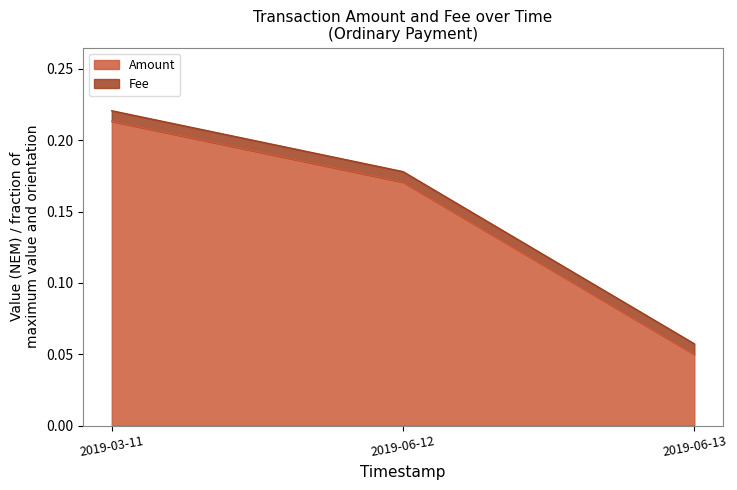

Rank the categories by Amount value from lowest to highest.

2019-06-13, 2019-06-12, 2019-03-11